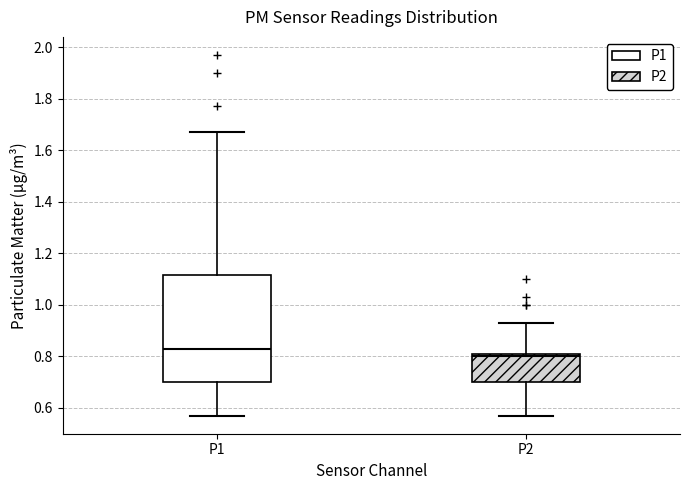

Reading left to right, read every box against the y-axis: the position of its median line, the range the box covers, and the ends of its whiskers. The values are not printed on the chart, so give them approximately, as read against the axis.

P1: median 0.84, box 0.70 to 1.12, whiskers 0.58 to 1.68
P2: median 0.80 (just below the box's upper edge), box 0.70 to 0.80, whiskers 0.58 to 0.94